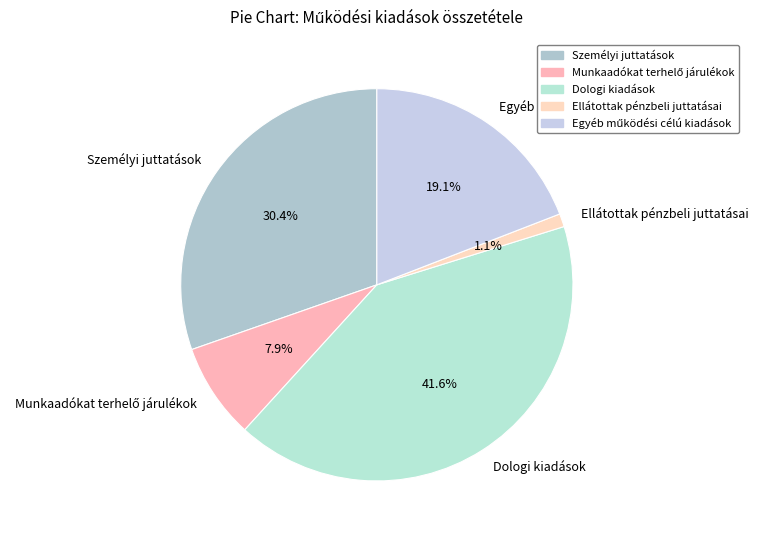

Which has a higher value, Dologi kiadások or Személyi juttatások?

Dologi kiadások